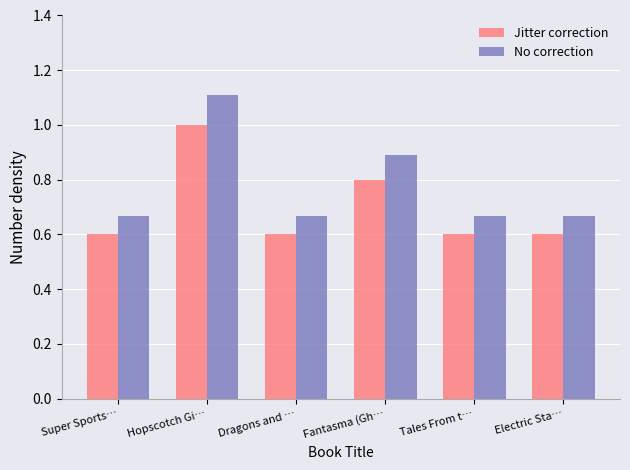

What is the greatest value displayed?

1.1